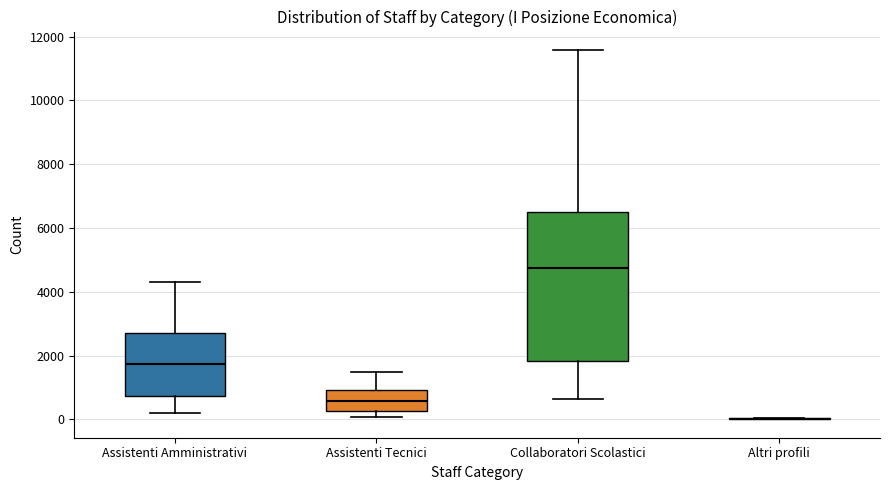

Where does the upper whisker of the box for Assistenti Amministrativi end on the y-axis? The values are not printed on the chart, so give them approximately, as read against the axis.

4400